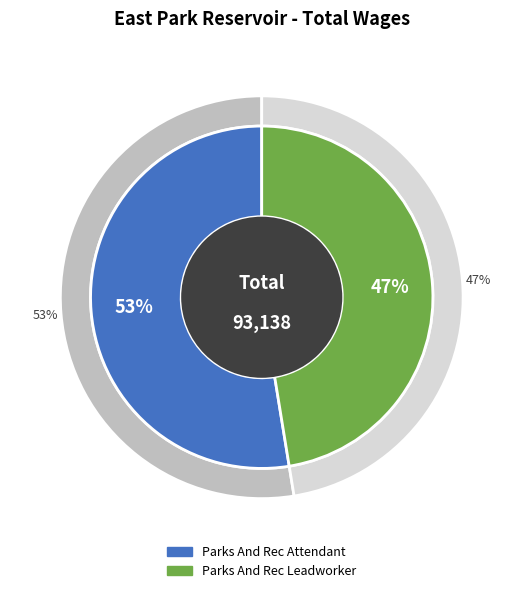

Does Parks And Rec Attendant account for over 50% of the chart?

Yes